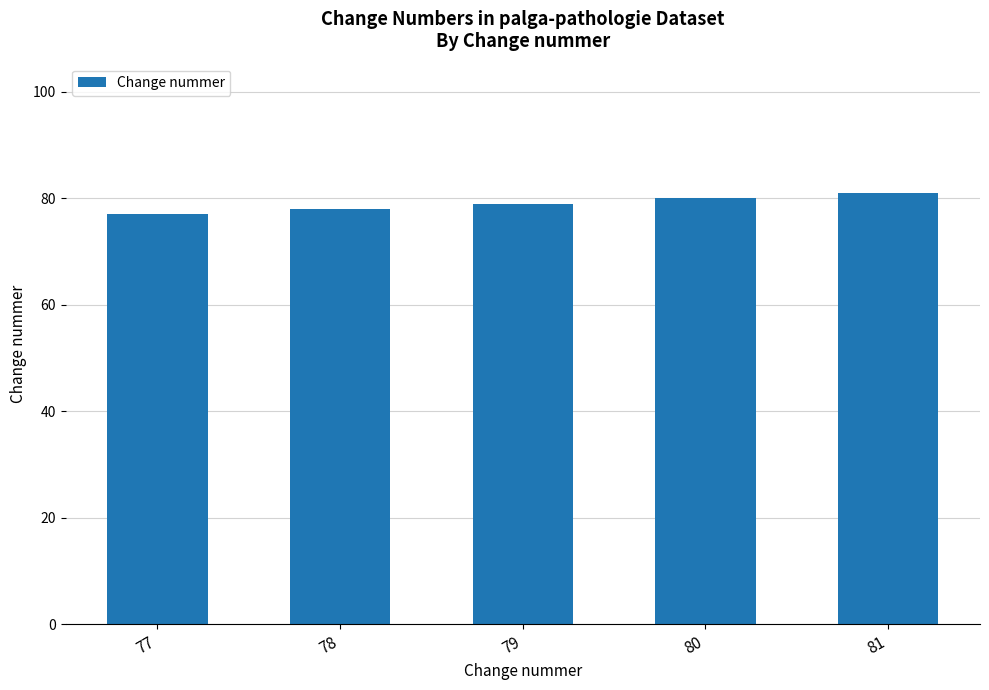

The chart shows a value of 51 at 78. True or false?

False